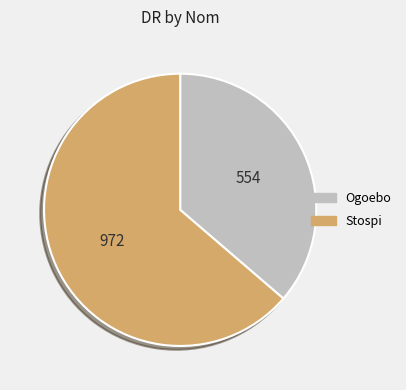

Which has a higher value, Ogoebo or Stospi?

Stospi